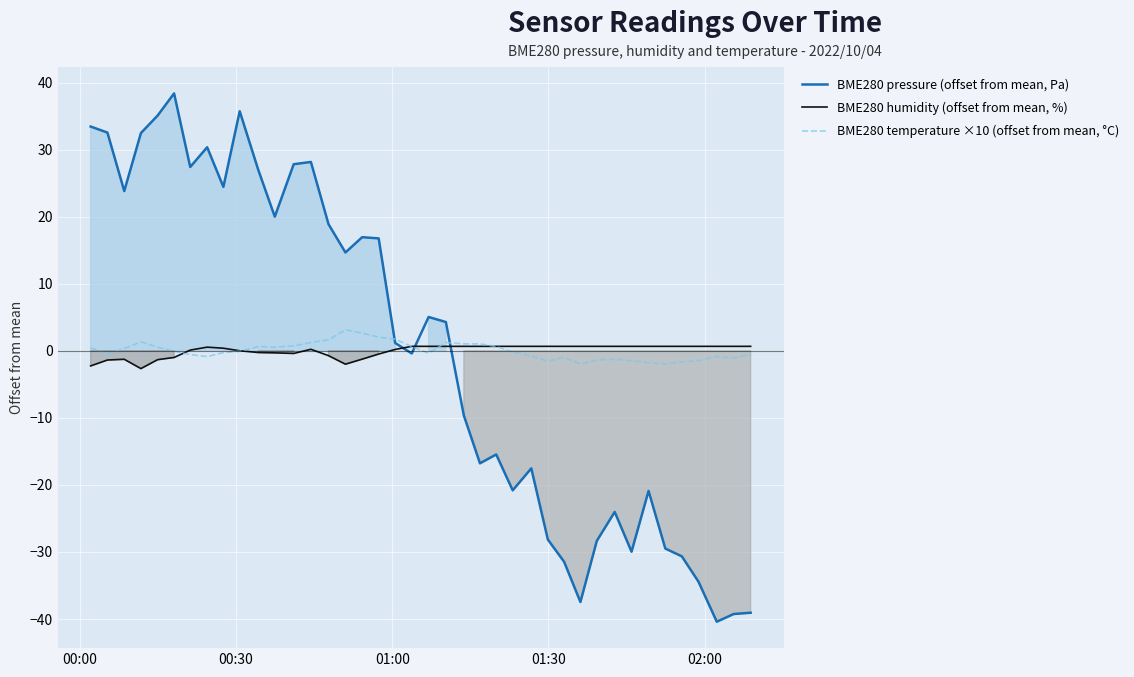

What is the lowest value of the BME280 pressure (offset from mean, Pa) series?

-40.4